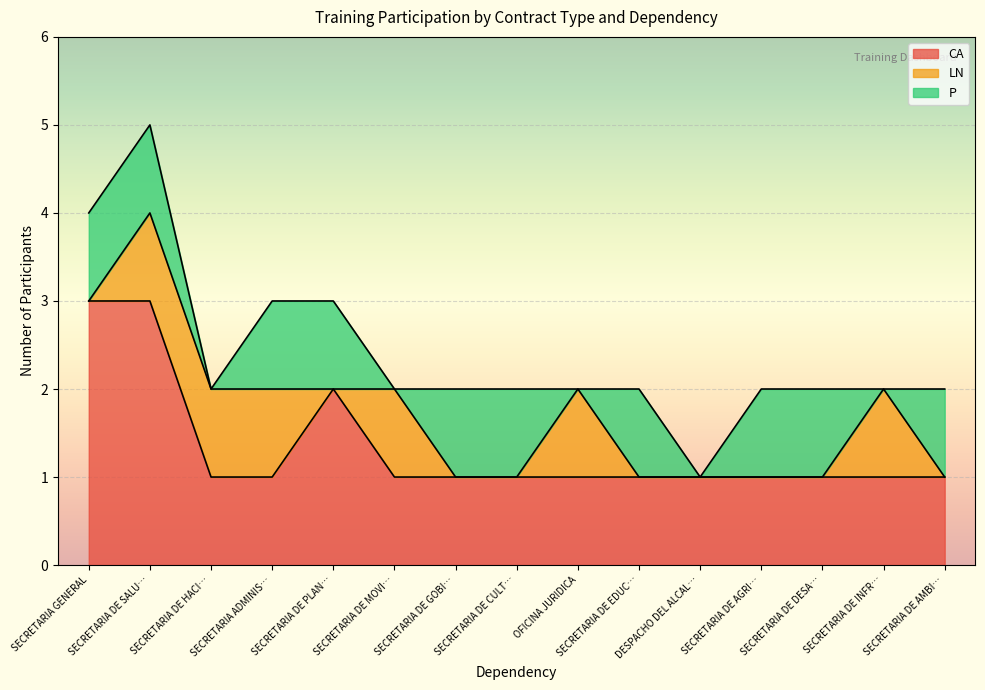

True or false: P and CA intersect in this chart.

False